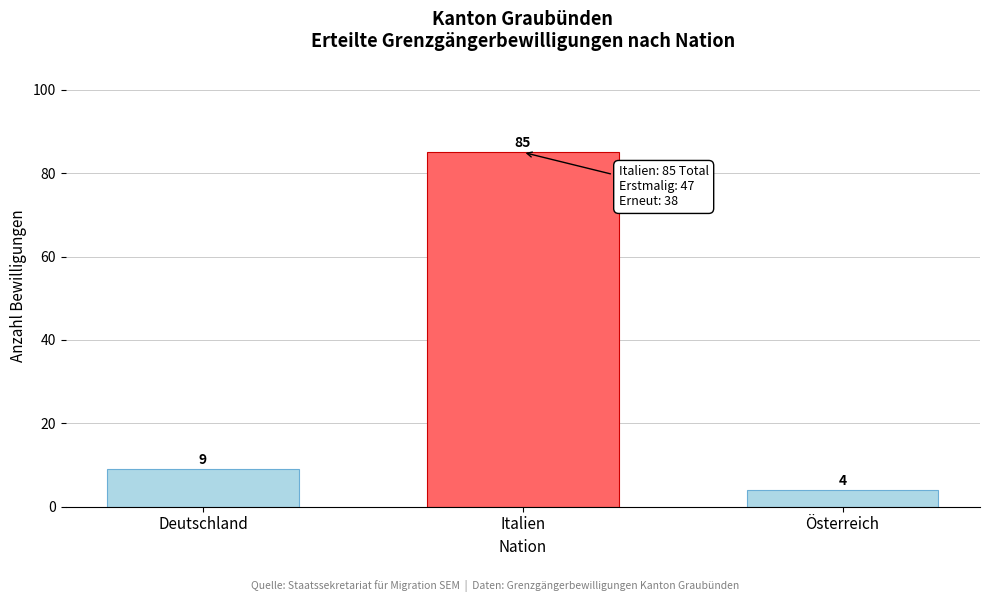

Reading right to left, extract all data points from this chart.

Österreich=4	Italien=85	Deutschland=9